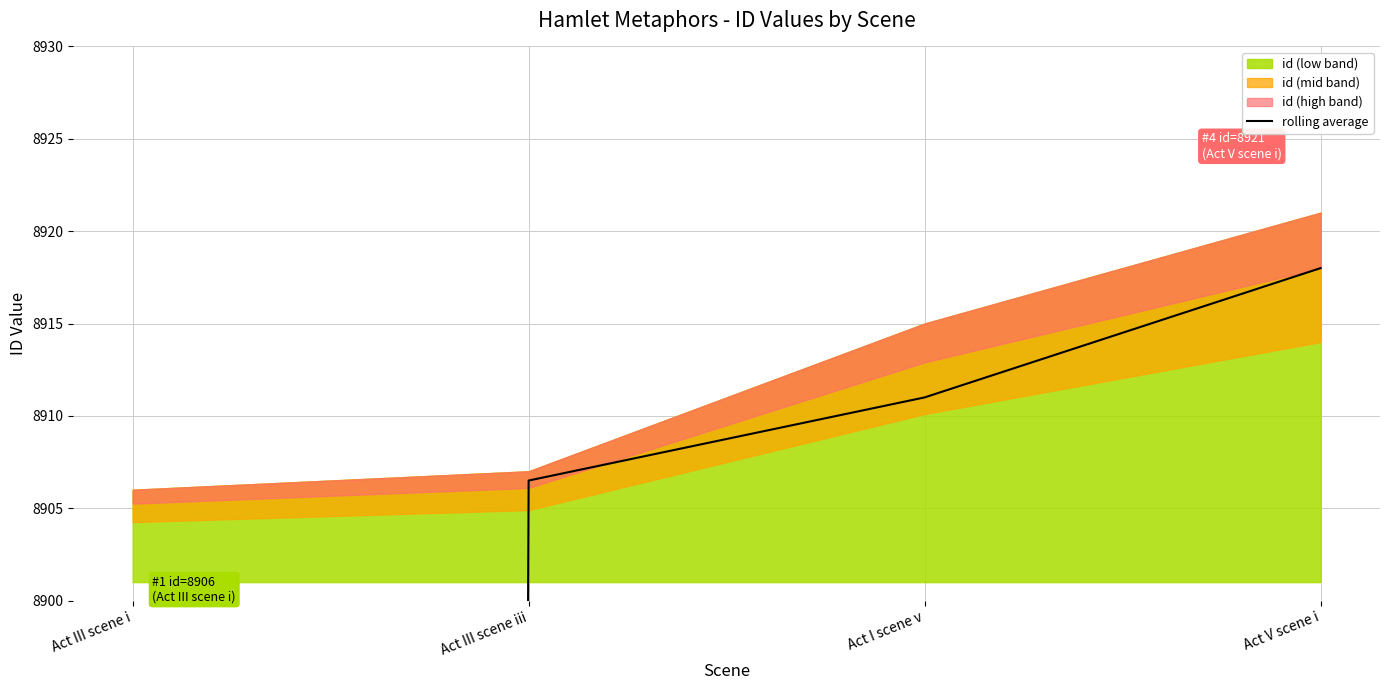

What is the difference between the values at Act III scene iii and Act V scene i?

11.5